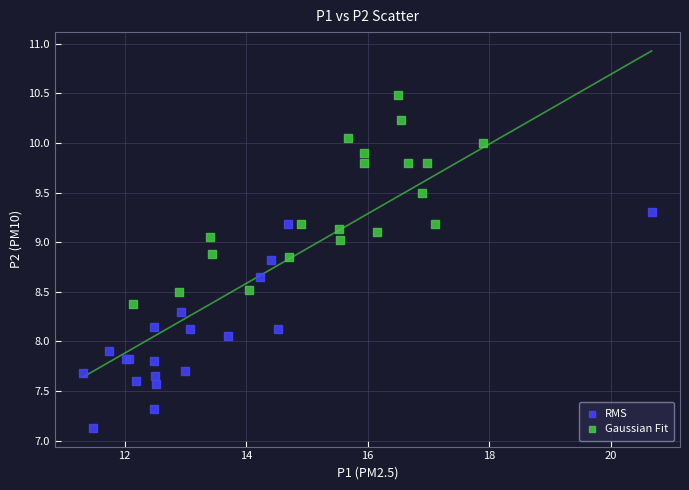

Which series reaches the minimum Y coordinate?

RMS